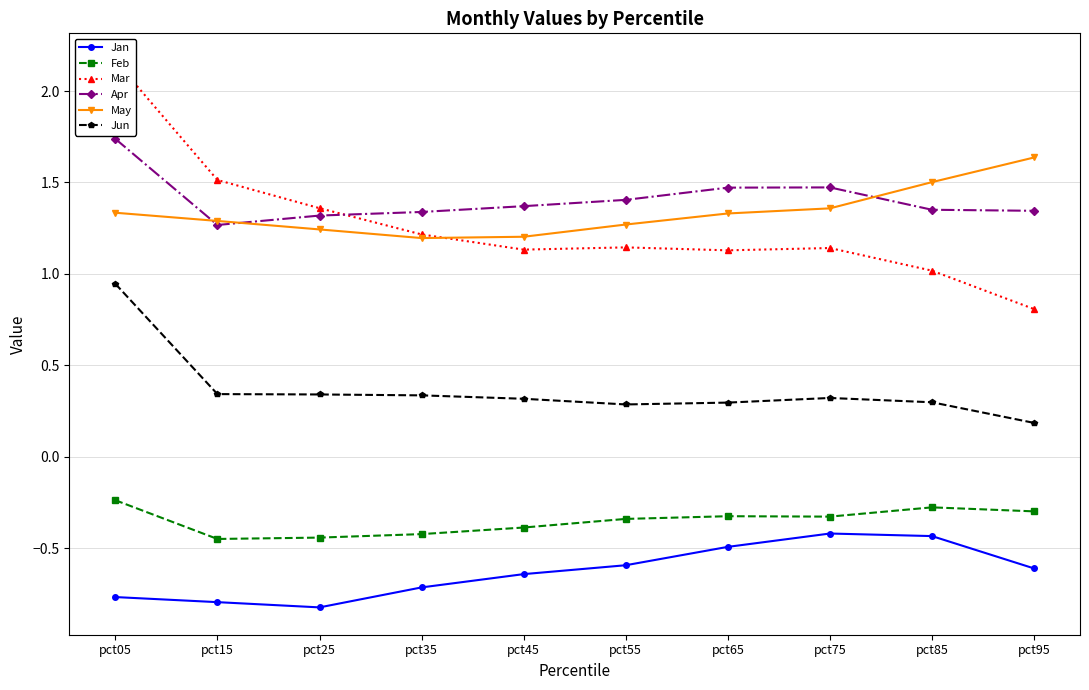

Is it true that Feb equals -0.4 at pct15?

True